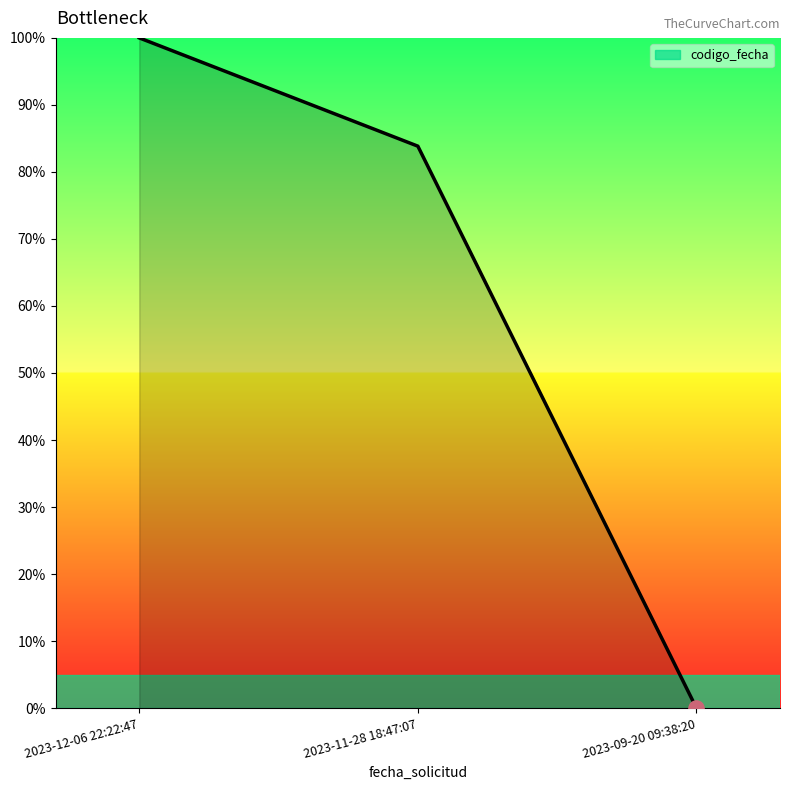

Which has a higher value, 2023-11-28 18:47:07 or 2023-09-20 09:38:20?

2023-11-28 18:47:07